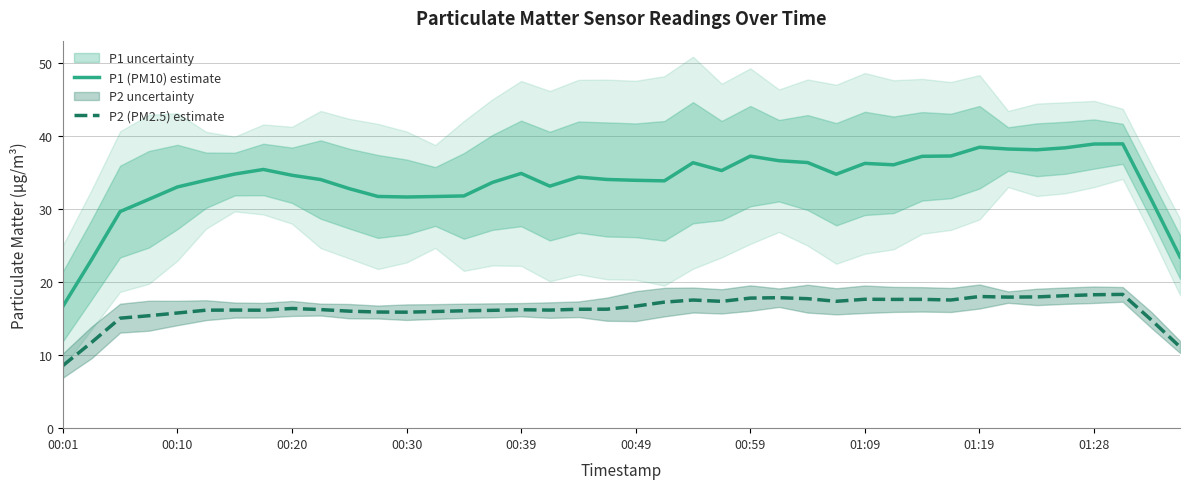

Is it true that P1 (PM10) estimate equals 33.0 at 00:10?

True